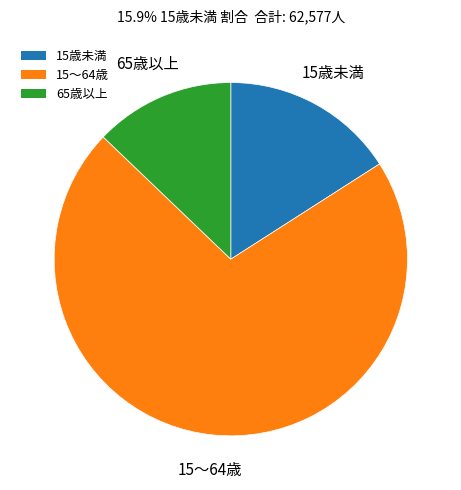

What is the majority slice?

15～64歳